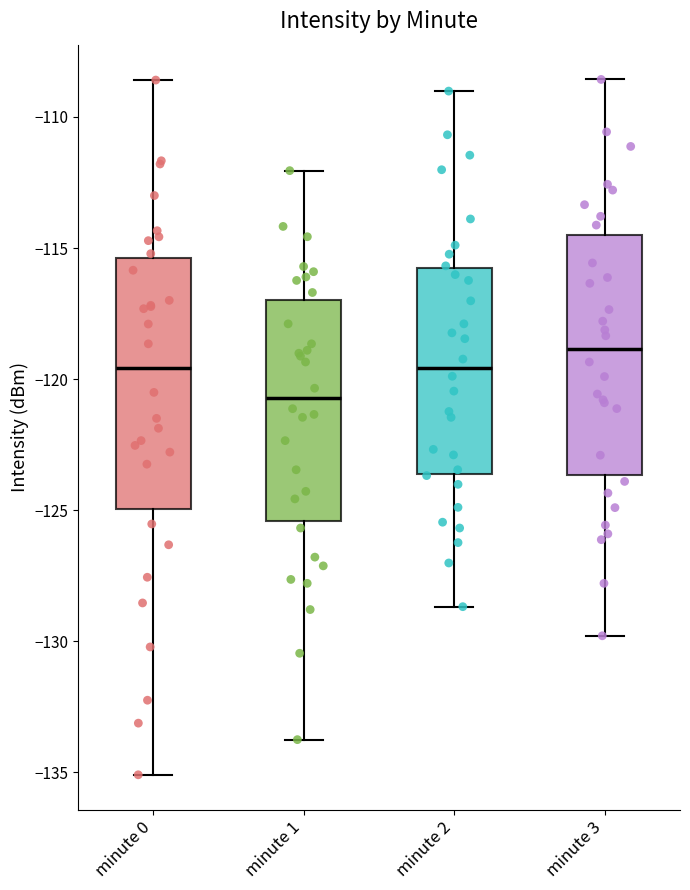

Reading left to right, transcribe this box plot: for each box, give where its median line is, the range the box spans, and where its two whiskers end, as read against the y-axis. The values are not printed on the chart, so give them approximately, as read against the axis.

minute 0: median -119.5, box -125.0 to -115.5, whiskers -135.0 to -108.5
minute 1: median -120.5, box -125.5 to -117.0, whiskers -134.0 to -112.0
minute 2: median -119.5, box -123.5 to -116.0, whiskers -128.5 to -109.0
minute 3: median -119.0, box -123.5 to -114.5, whiskers -130.0 to -108.5